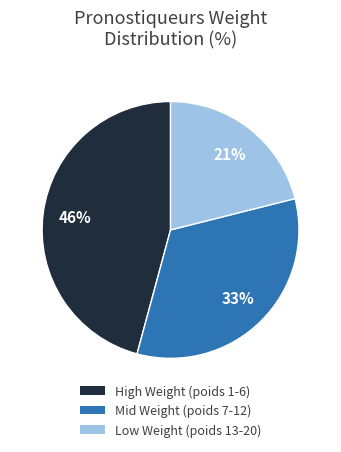

Is there a majority slice in this chart?

No